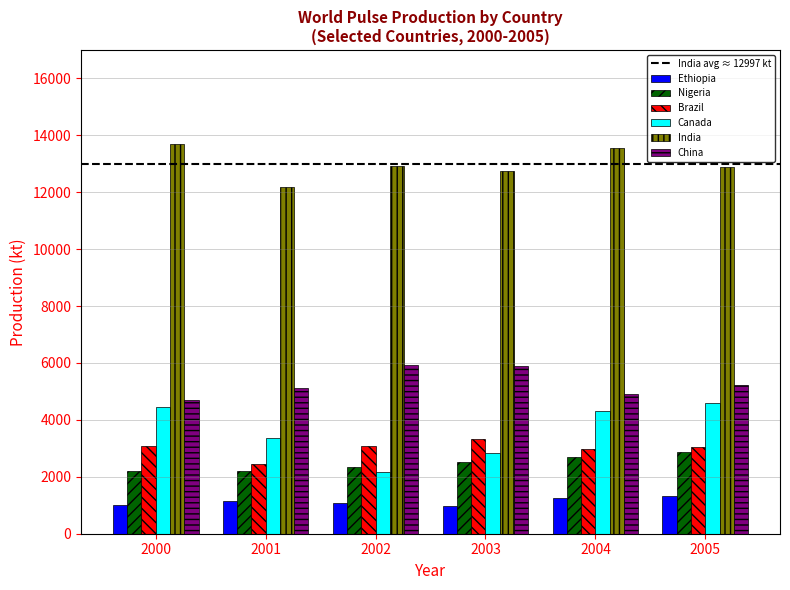

How many data points does each series have?

6